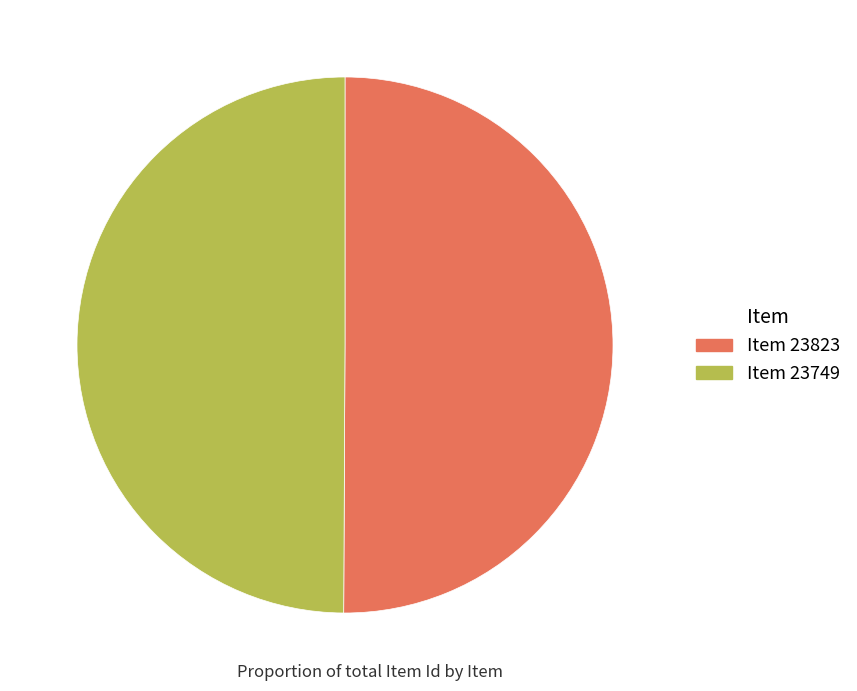

What is the ratio of the value at Item 23823 to the value at Item 23749?

1.0